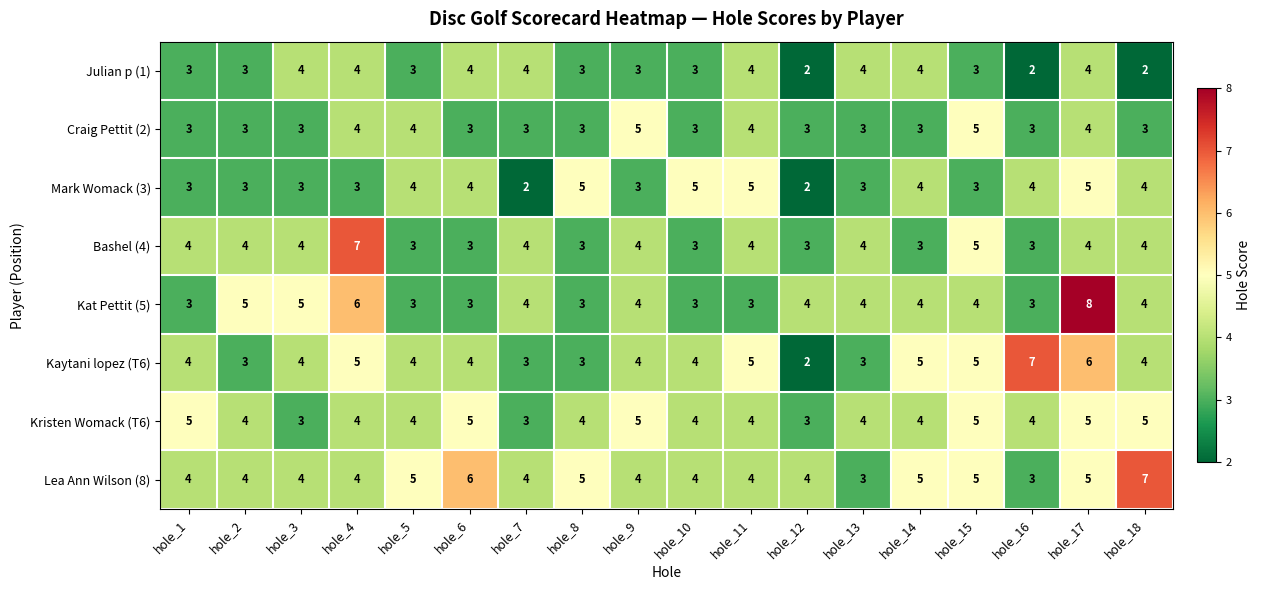

Count the Bashel (4) values in the range 3 to 4.

16